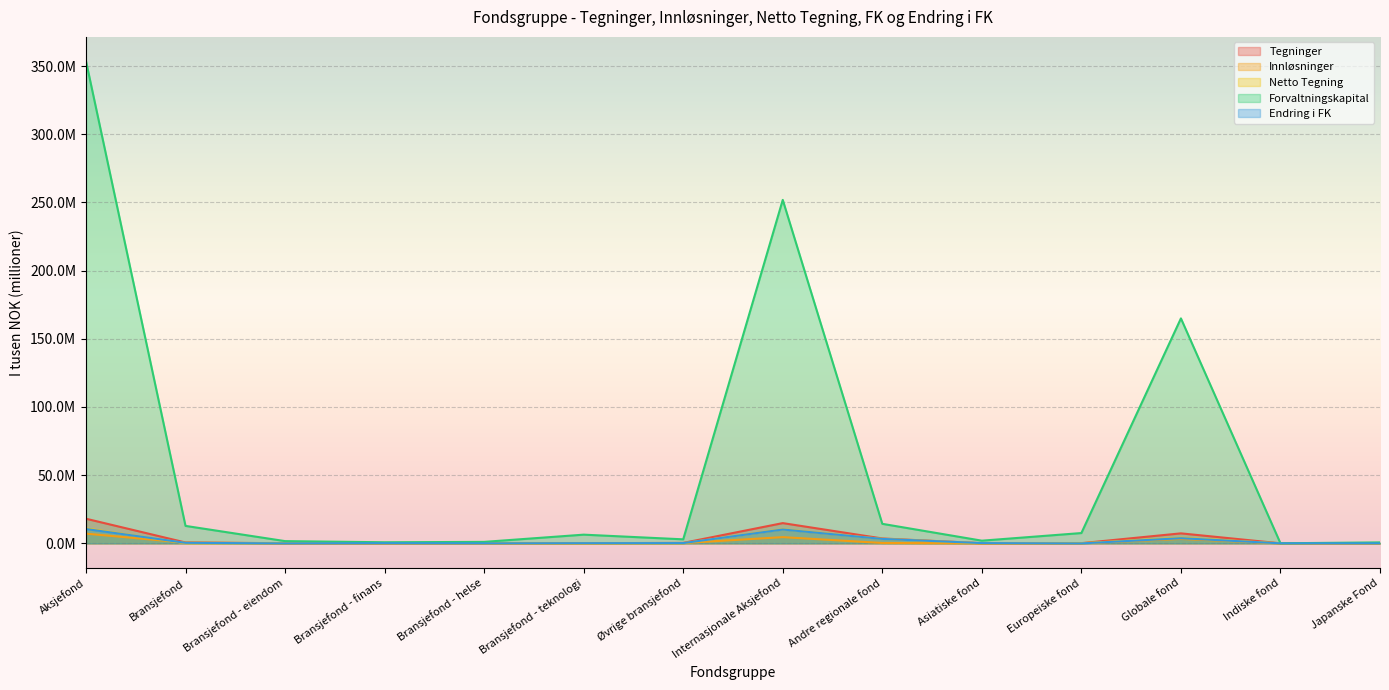

True or false: Tegninger and Forvaltningskapital cross at least once.

False